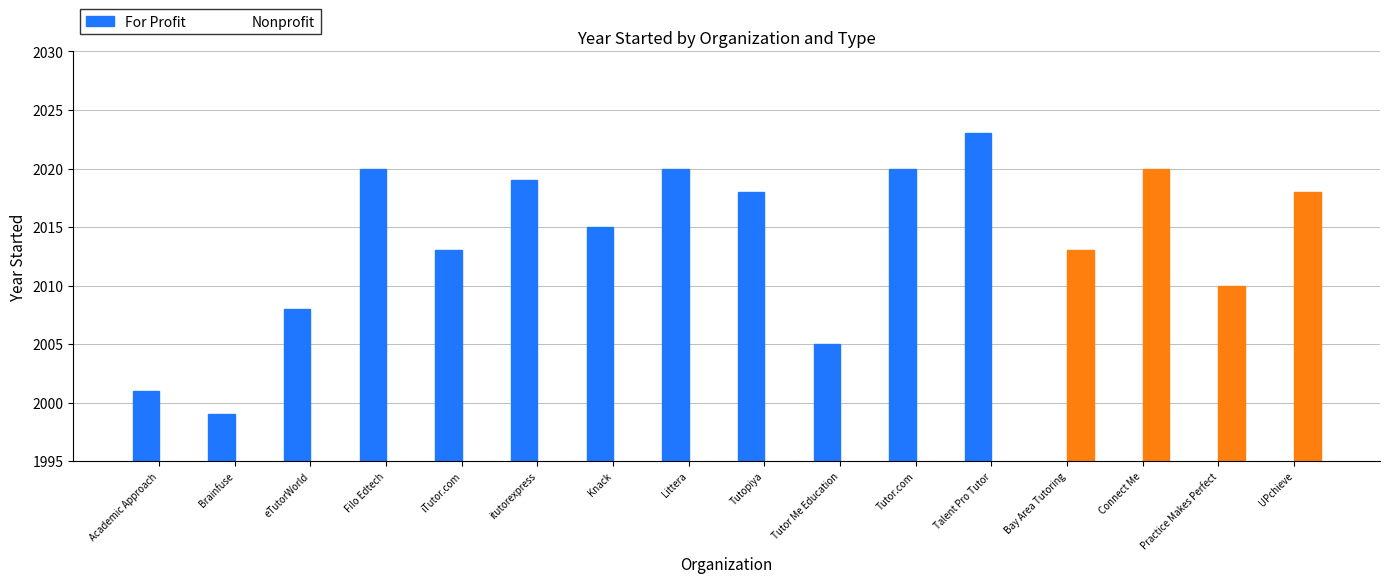

Which label corresponds to the largest value in the chart?

Talent Pro Tutor